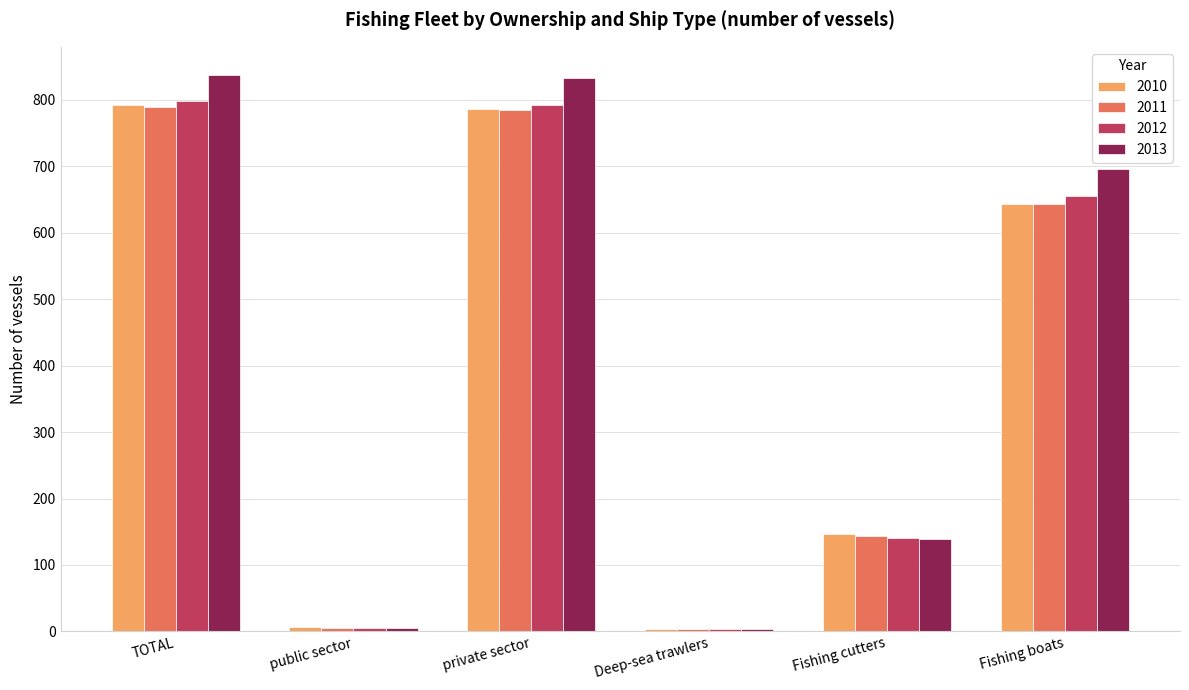

Is the value of 2011 at Fishing boats greater than the value of 2013 at public sector?

Yes